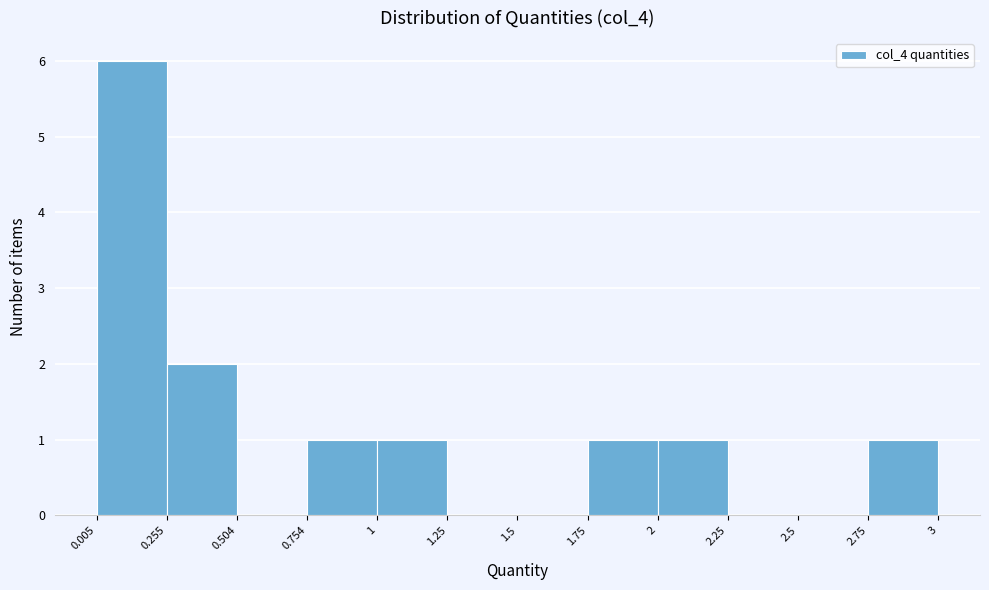

Which range on the x-axis has the tallest bar?

0.005 to 0.255